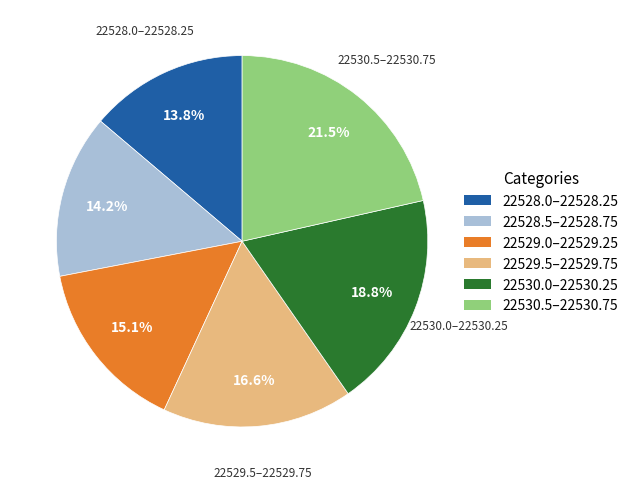

To the nearest percent, what is the average slice percentage?

17%